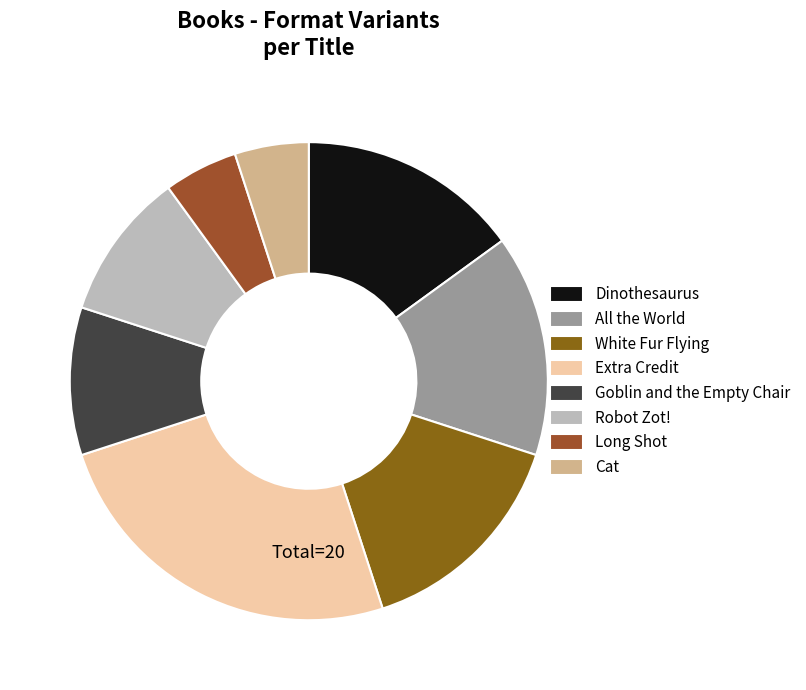

Rank the categories by value from lowest to highest.

Long Shot, Cat, Goblin and the Empty Chair, Robot Zot!, Dinothesaurus, All the World, White Fur Flying, Extra Credit